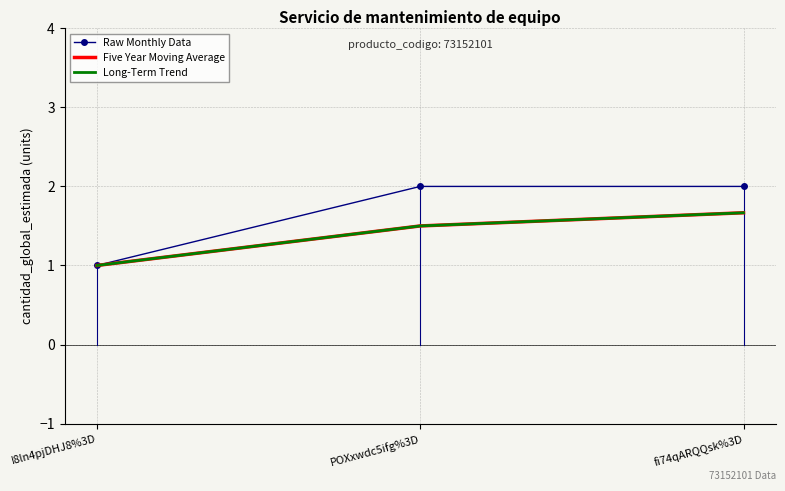

What is the greatest value displayed?

2.0